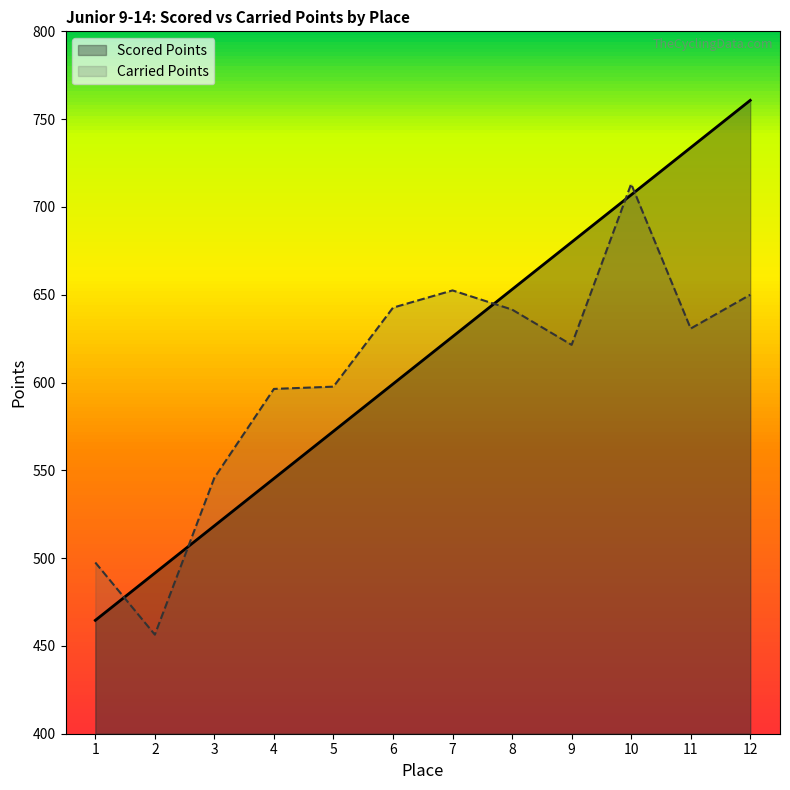

At which category does Carried Points reach its first local peak?

7